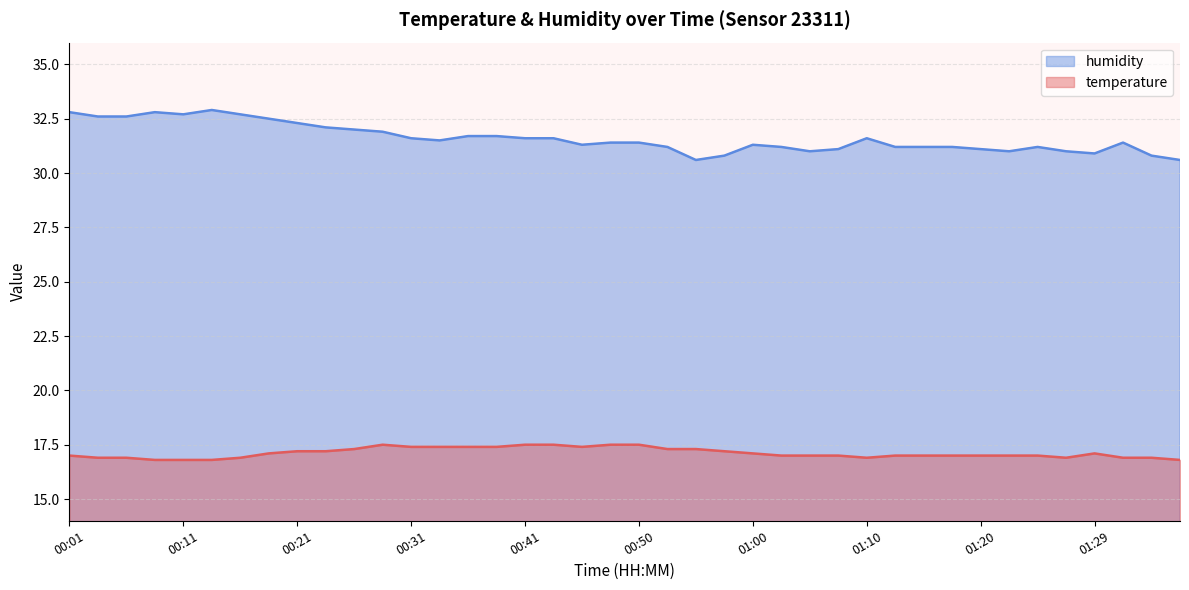

Is it true that temperature equals 16.9 at 00:16?

True